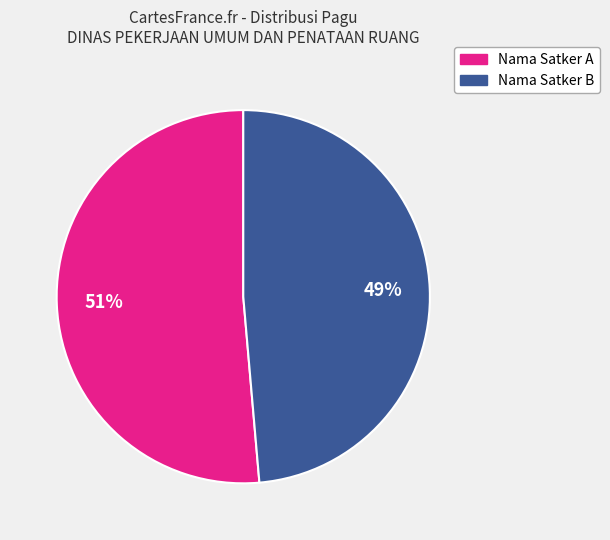

Does any single category account for the majority?

Yes